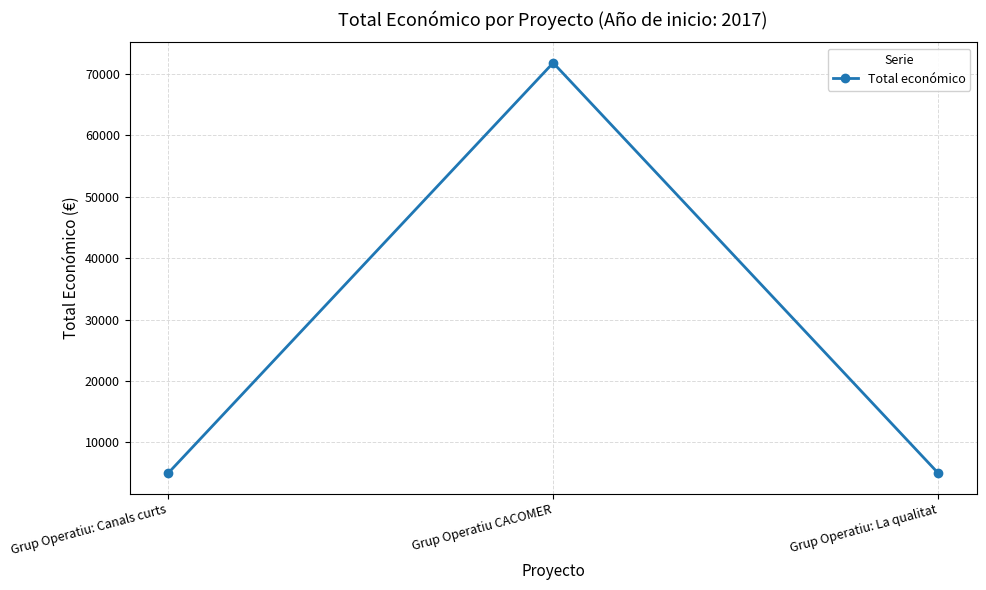

Reading right to left, list all the values displayed in this chart.

Grup Operatiu: La qualitat=5000	Grup Operatiu CACOMER=71800	Grup Operatiu: Canals curts=5000